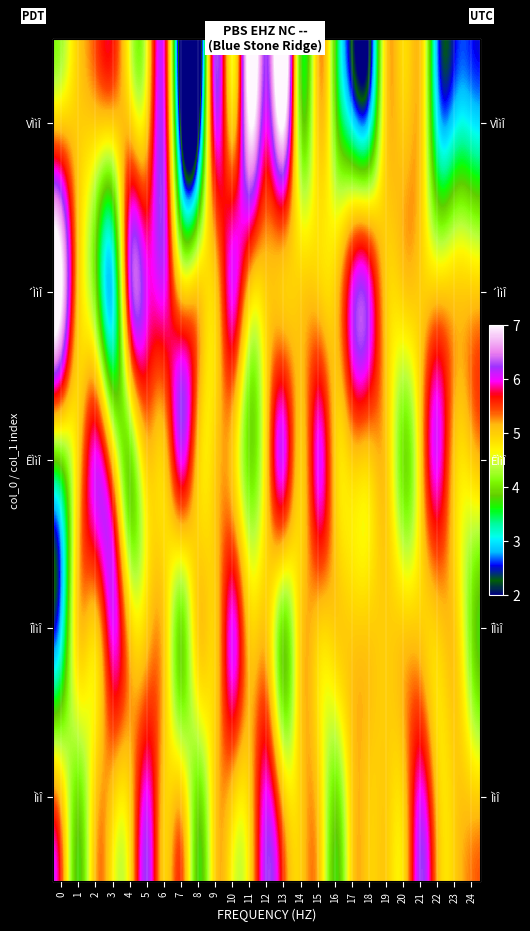

At which category does the chart reach its minimum across all series?

7